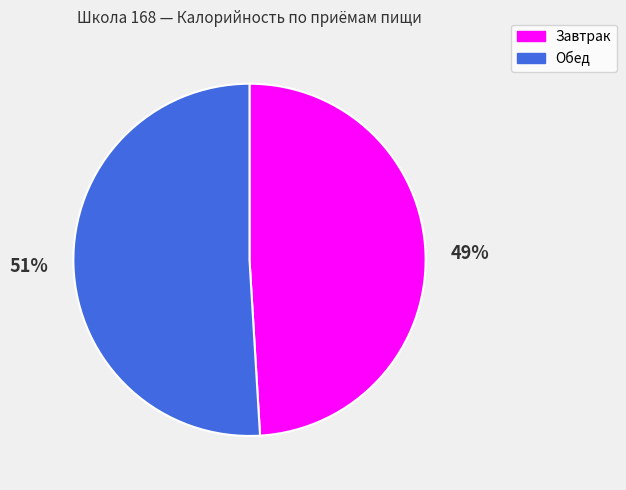

Rank the categories by value from lowest to highest.

Завтрак, Обед